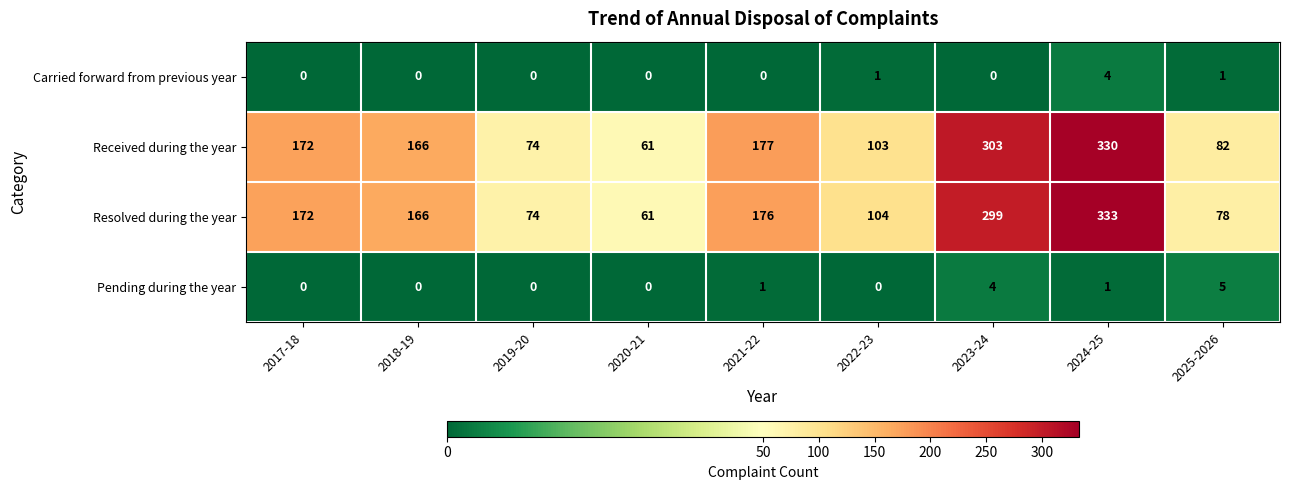

Which series has the widest spread of values?

Resolved during the year